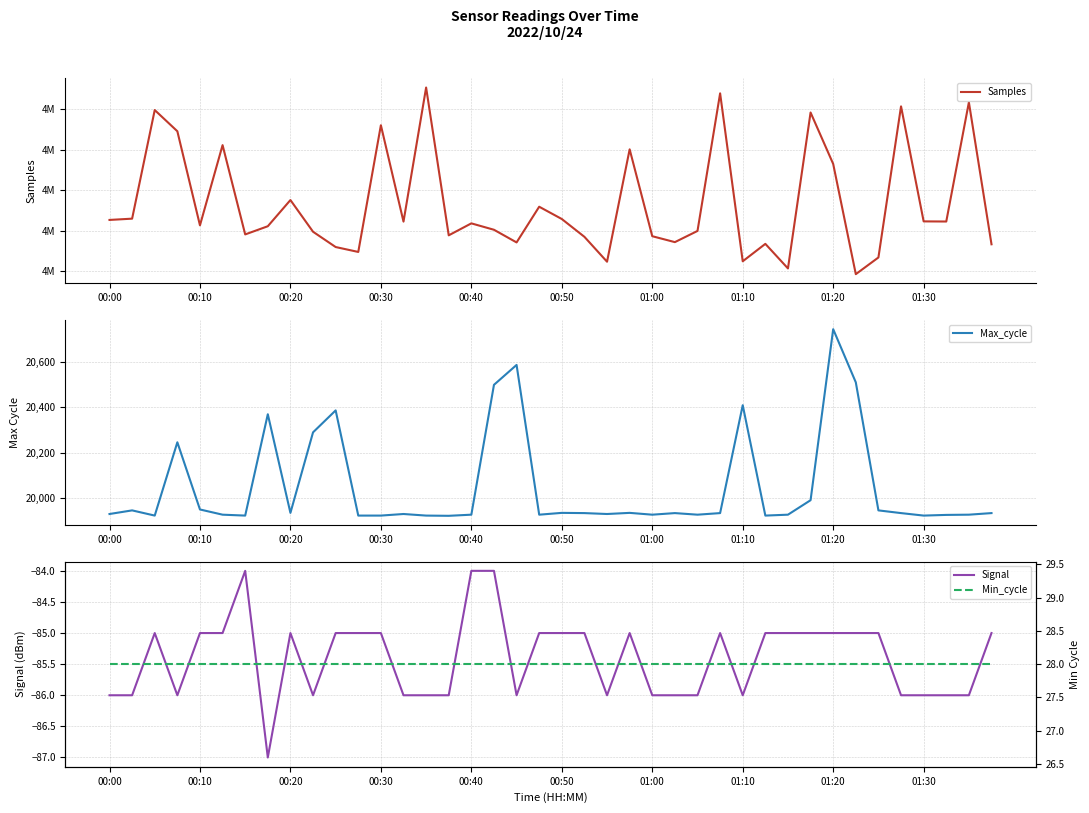

What is the minimum value for Signal?

-87